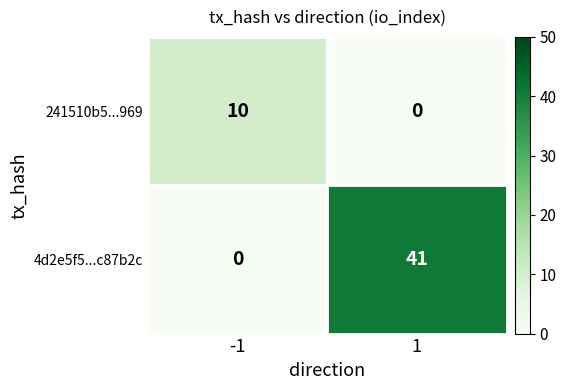

Reading right to left, list all the values displayed in this chart.

241510b5...969: 0	10
4d2e5f5...c87b2c: 41	0